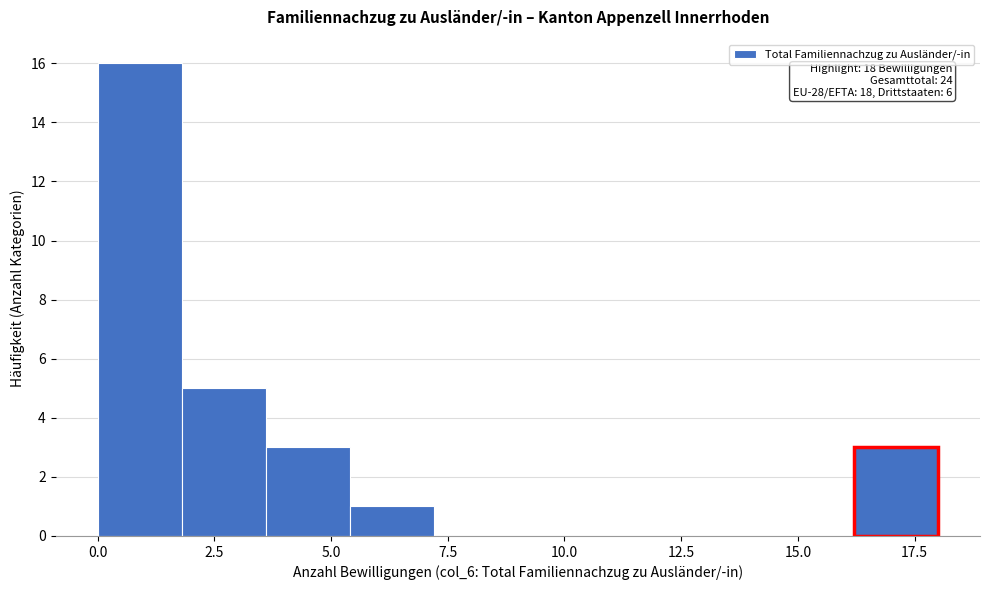

Read against the x-axis, roughly where is the centre of the tallest bar?

1.0